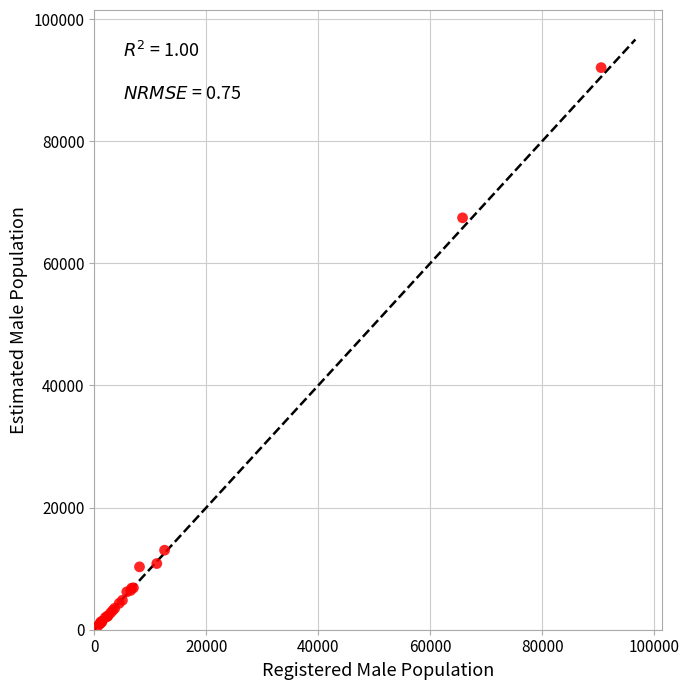

What Y value in the scatter plot is closest to 46297?

67453